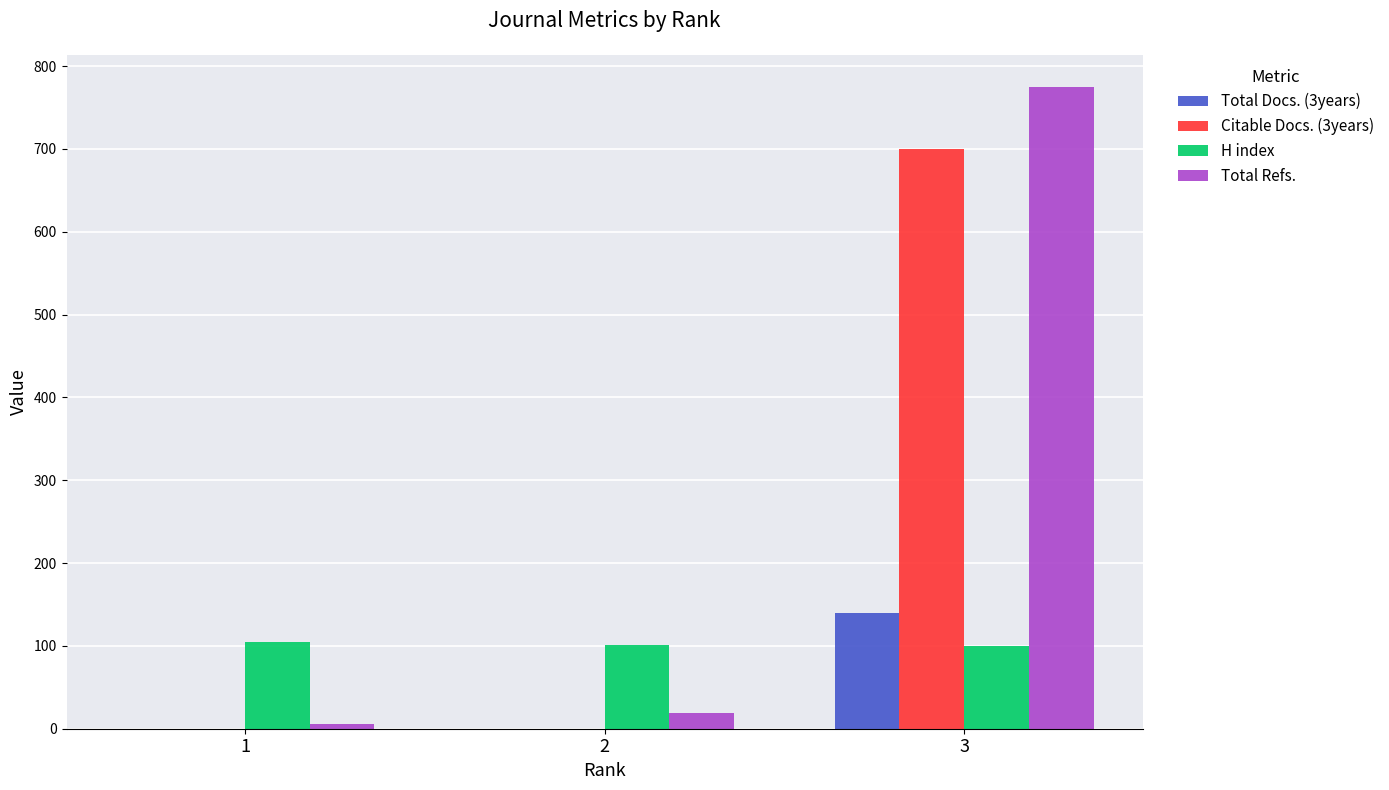

Does the chart contain stacked bars?

No